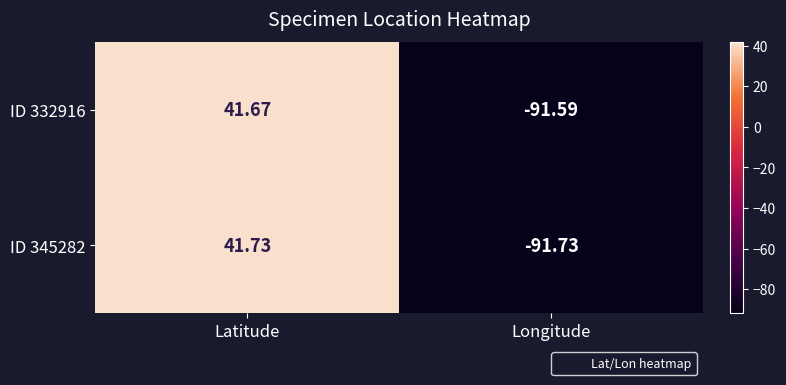

Rank the series by their maximum value, from highest to lowest.

ID 345282, ID 332916